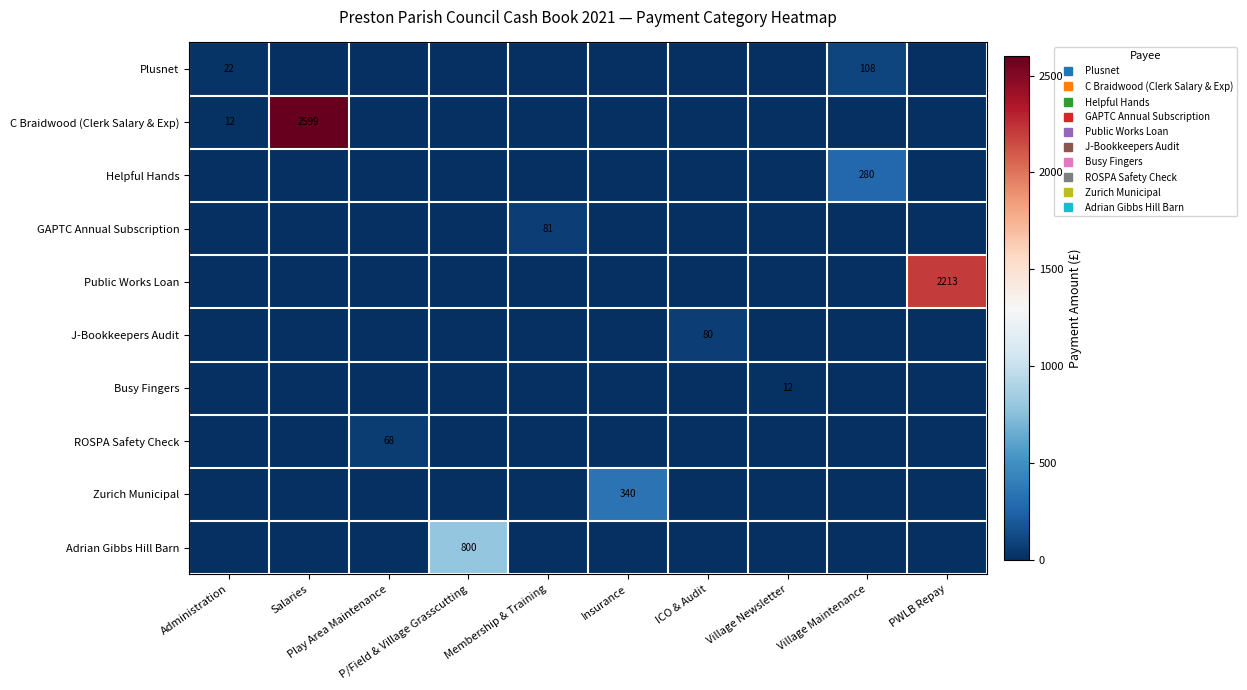

What is the difference between the highest and lowest values at P/Field & Village Grasscutting?

800.0